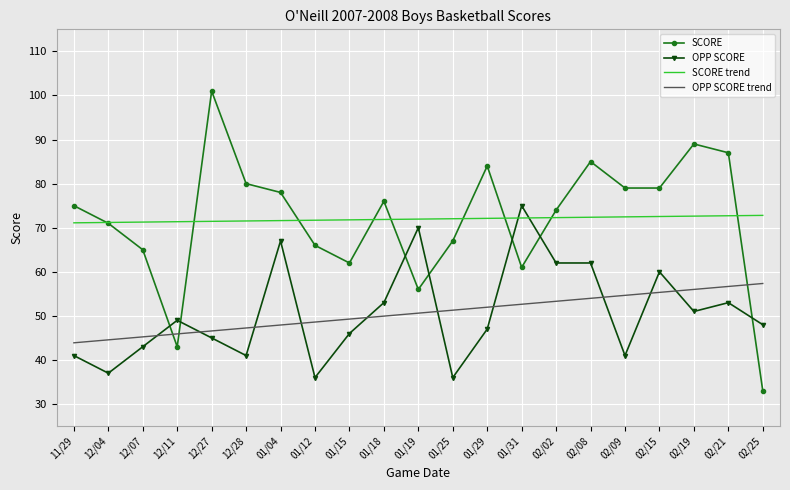

The SCORE series shows 129.4 at 02/09. True or false?

False